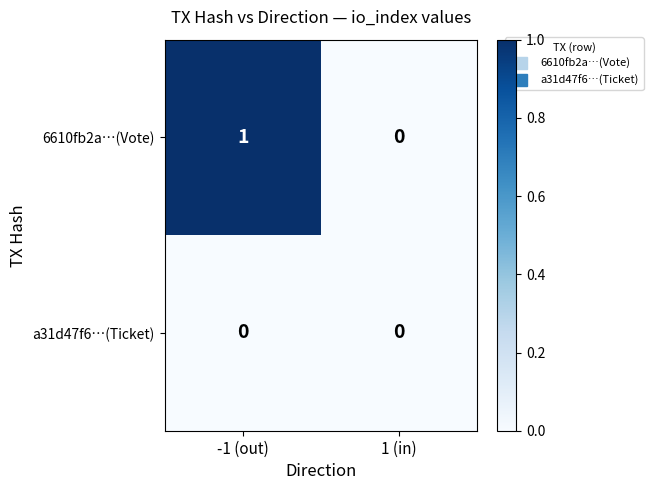

Reading left to right, transcribe all the data shown in this chart.

6610fb2a…(Vote): -1 (out)=1	1 (in)=0
a31d47f6…(Ticket): -1 (out)=0	1 (in)=0